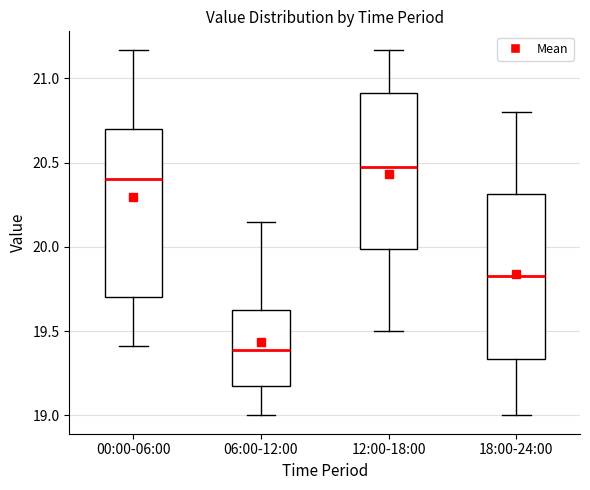

Reading left to right, read every box against the y-axis: the position of its median line, the range the box covers, and the ends of its whiskers. The values are not printed on the chart, so give them approximately, as read against the axis.

00:00-06:00: median 20.40, box 19.70 to 20.70, whiskers 19.40 to 21.15
06:00-12:00: median 19.40, box 19.15 to 19.65, whiskers 19.00 to 20.15
12:00-18:00: median 20.50, box 20.00 to 20.90, whiskers 19.50 to 21.15
18:00-24:00: median 19.85, box 19.35 to 20.30, whiskers 19.00 to 20.80